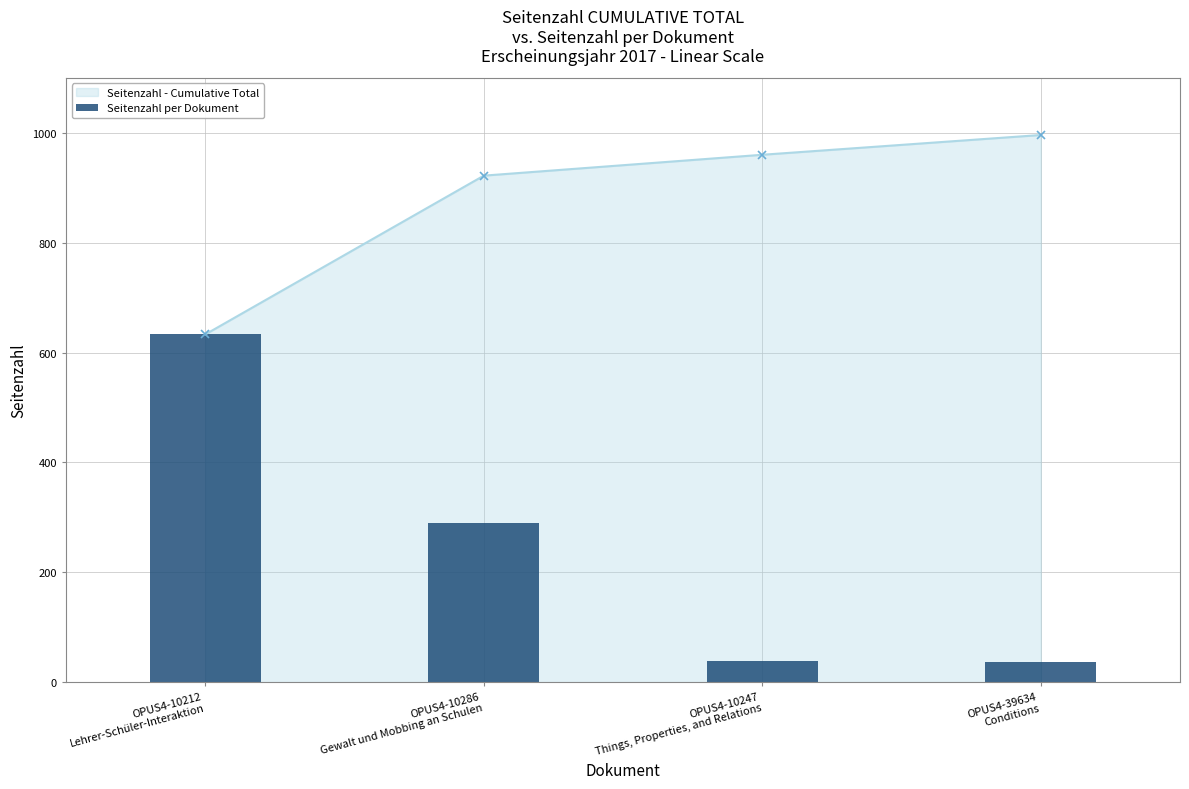

What is the difference between the values at OPUS4-10286
Gewalt und Mobbing an Schulen and OPUS4-10247
Things, Properties, and Relations?

251